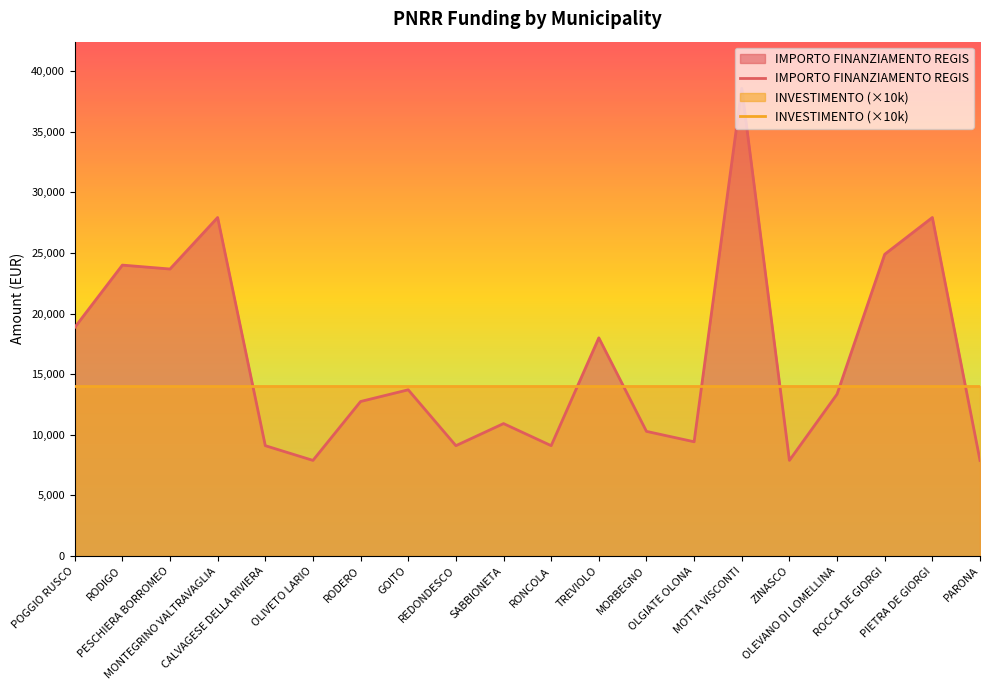

What is the difference between the values at OLGIATE OLONA and PARONA?

1536